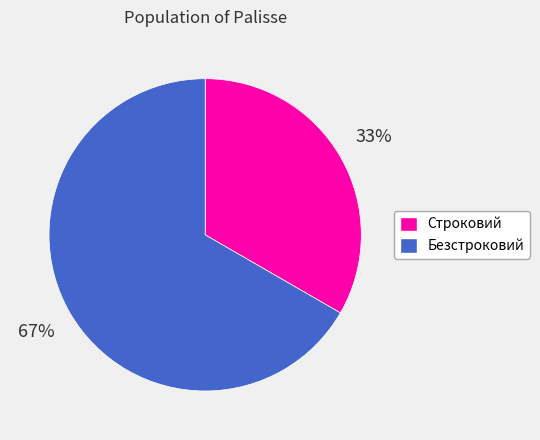

Which category accounts for the majority?

Безстроковий